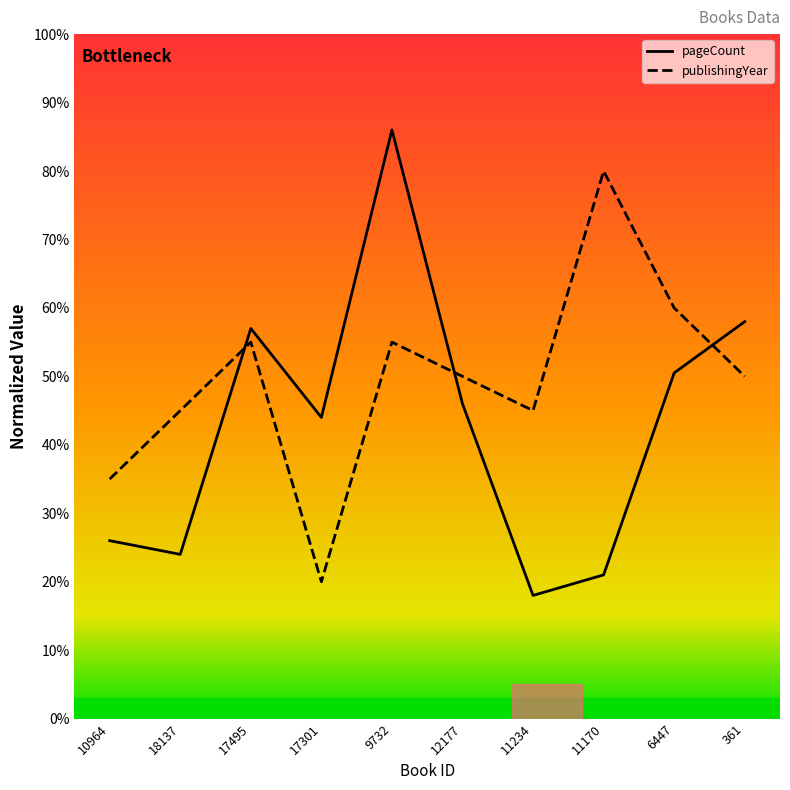

At 6447, list the series in order from largest to smallest.

publishingYear, pageCount